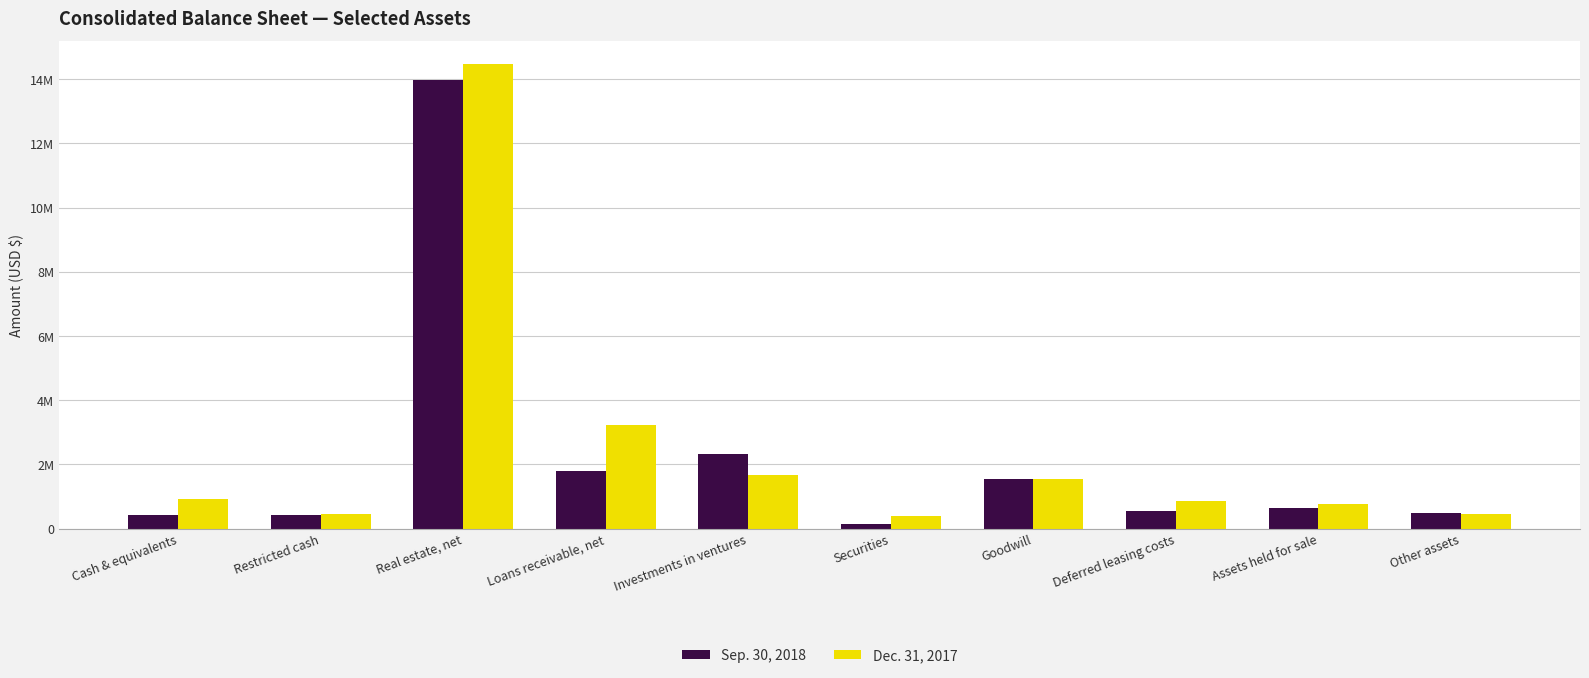

What is the label of the 10th bar from the left?

Other assets